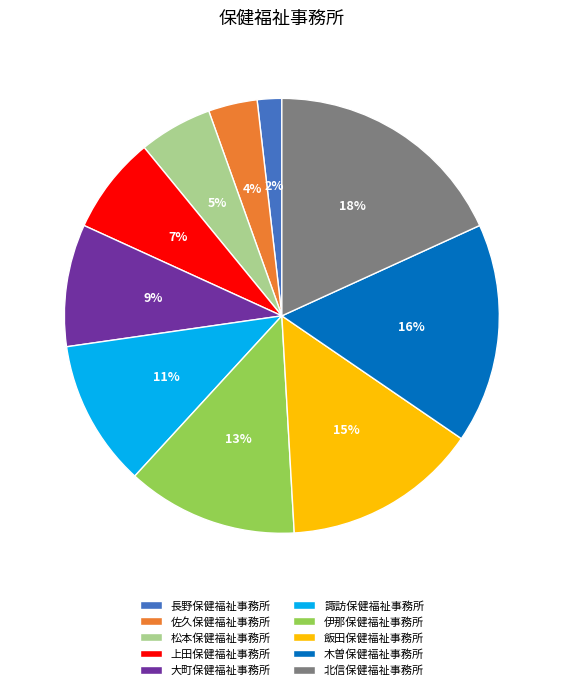

To the nearest percent, what is the average slice percentage?

10%